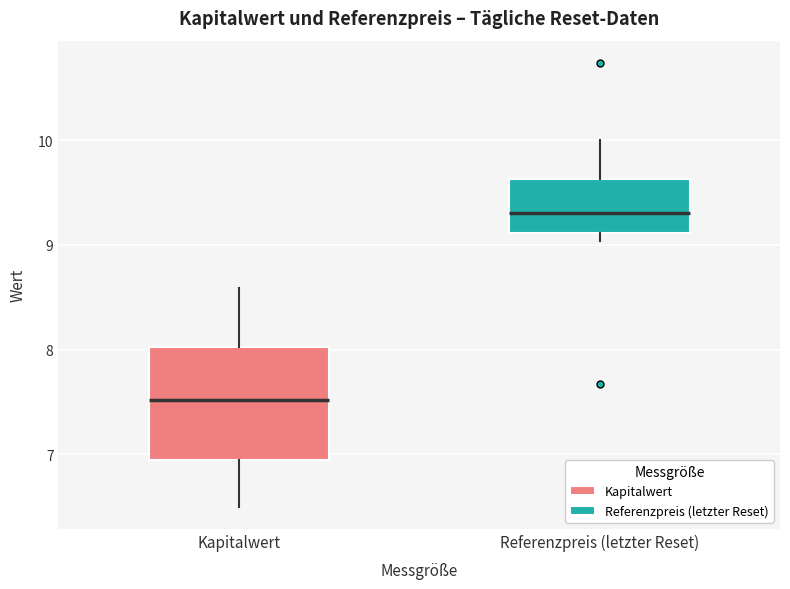

Where is the upper edge of the box for Referenzpreis (letzter Reset) on the y-axis? The values are not printed on the chart, so give them approximately, as read against the axis.

9.6